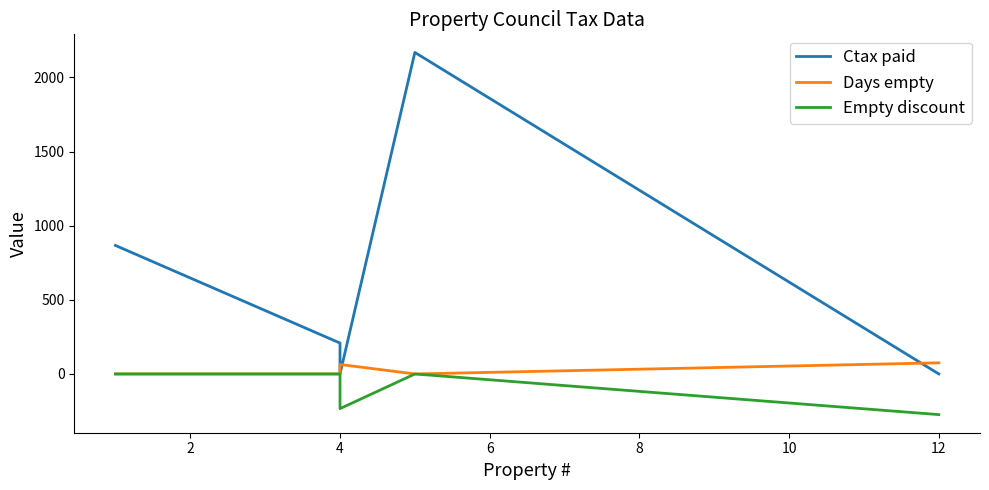

Reading left to right, list all the values displayed in this chart.

Ctax paid: 867.0	208.4	0.0	2169.0	0.0
Days empty: 0.0	0.0	64.0	0.0	75.0
Empty discount: 0.0	0.0	-234.0	0.0	-274.3